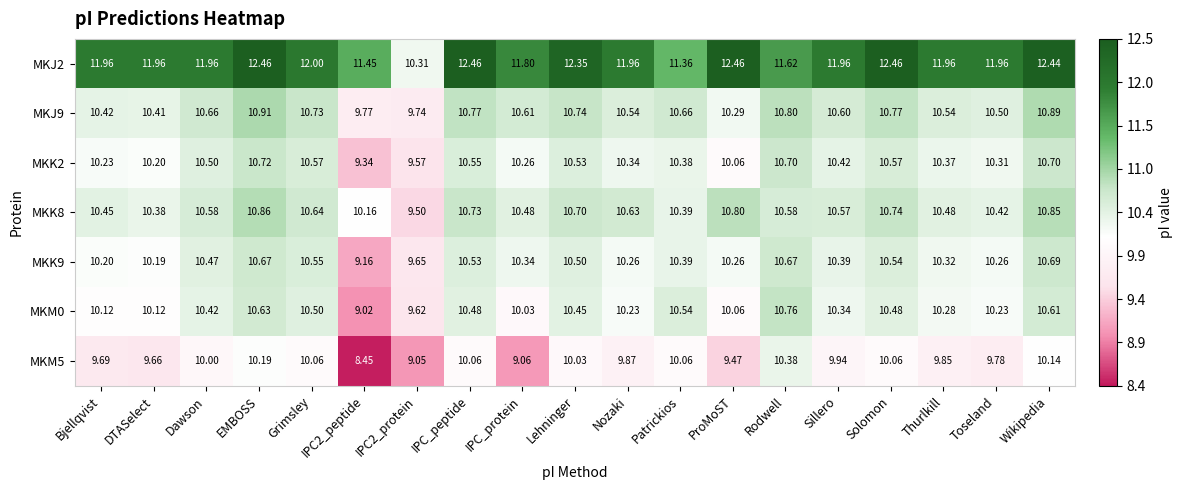

Where does the MKM0 series first go above 10?

Bjellqvist